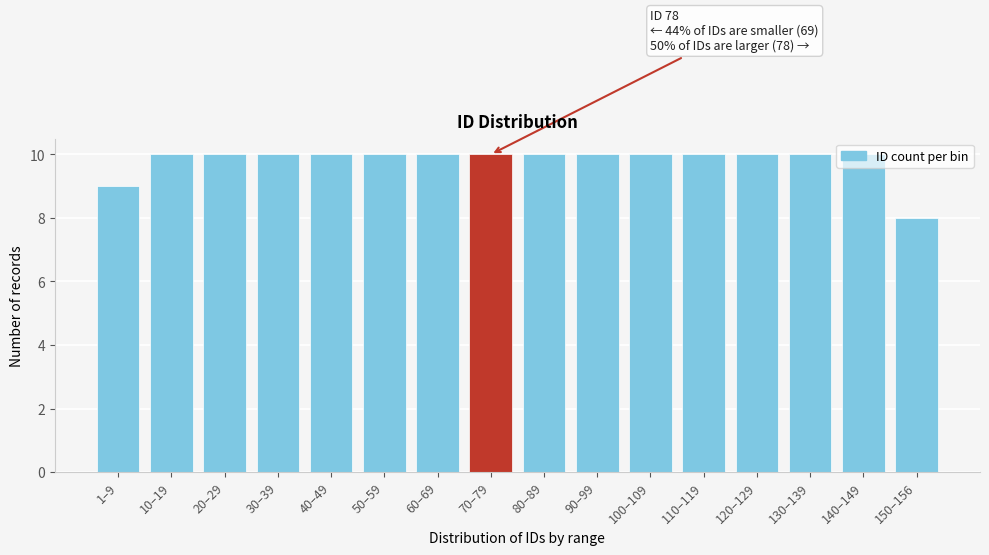

What is the change in value from 1–9 to 70–79?

+1